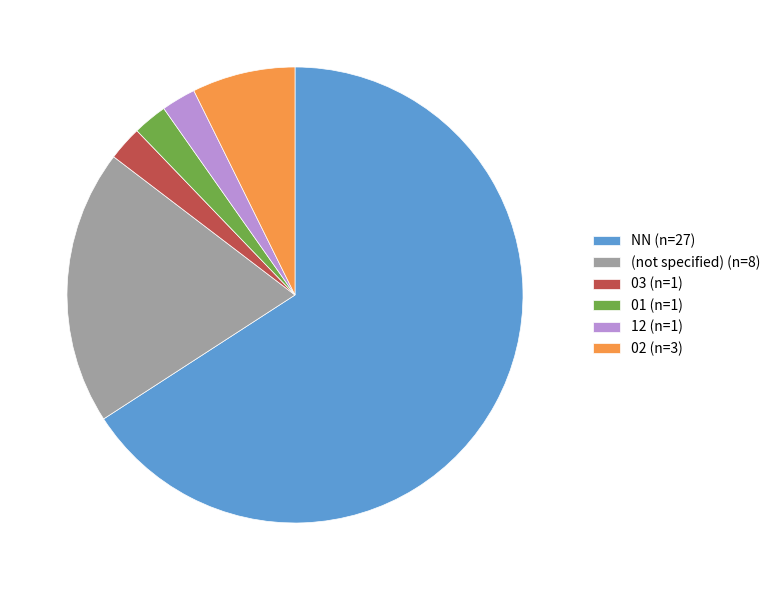

Combined, do 12 (n=1) and 01 (n=1) account for over 50%?

No